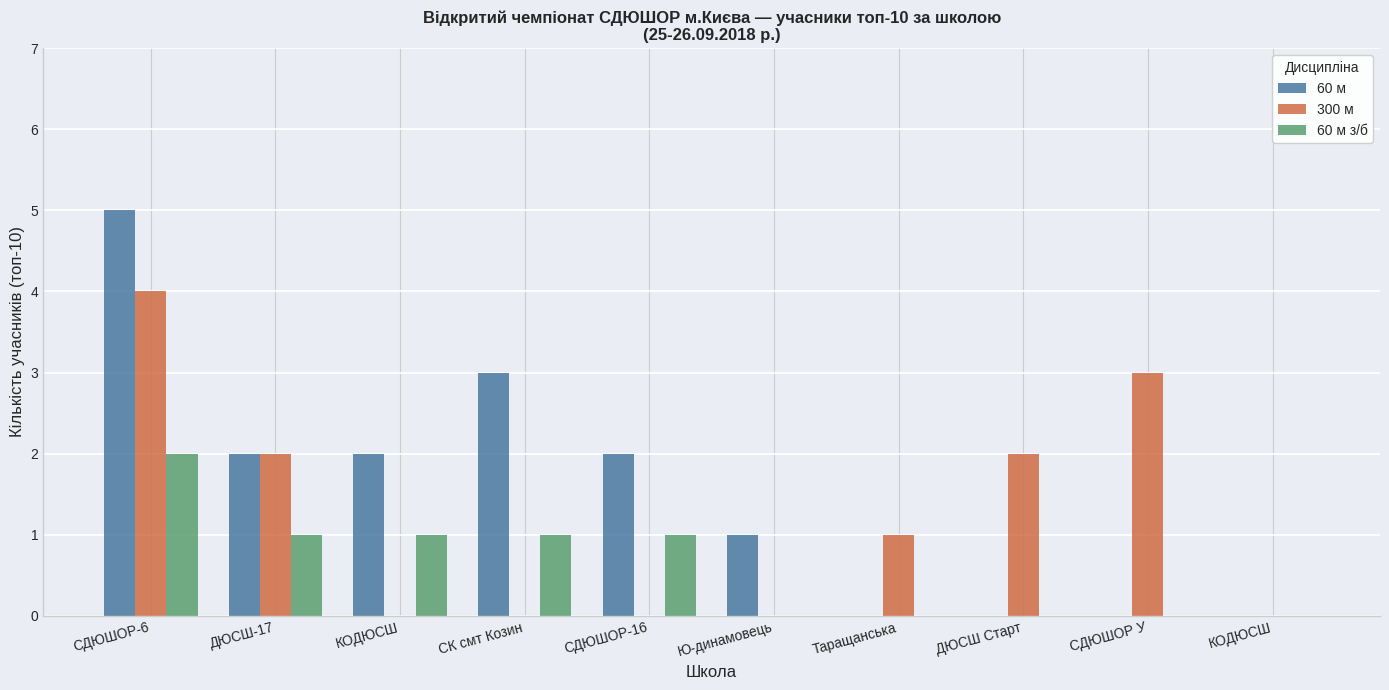

What is the label of the 9th bar from the right?

ДЮСШ-17